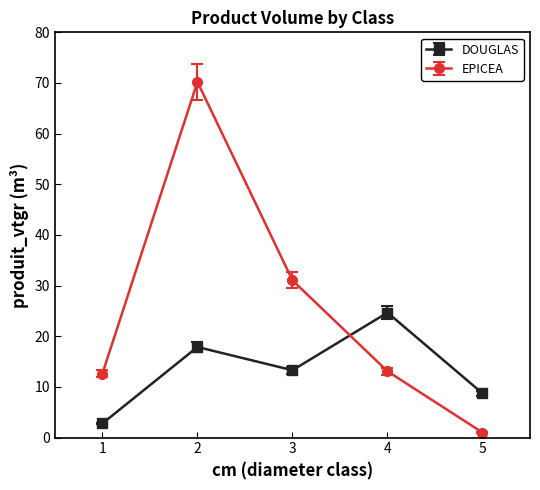

True or false: EPICEA and DOUGLAS intersect in this chart.

True